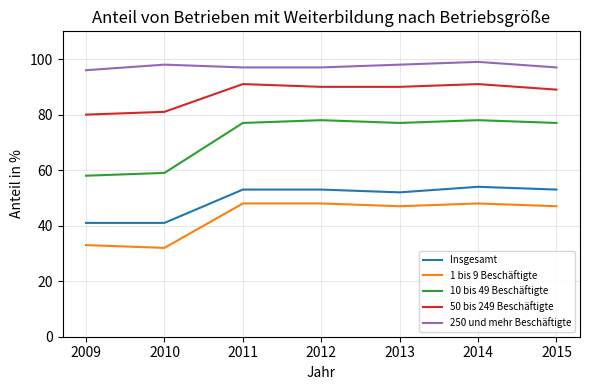

What is the total value across all series at 2013?

364